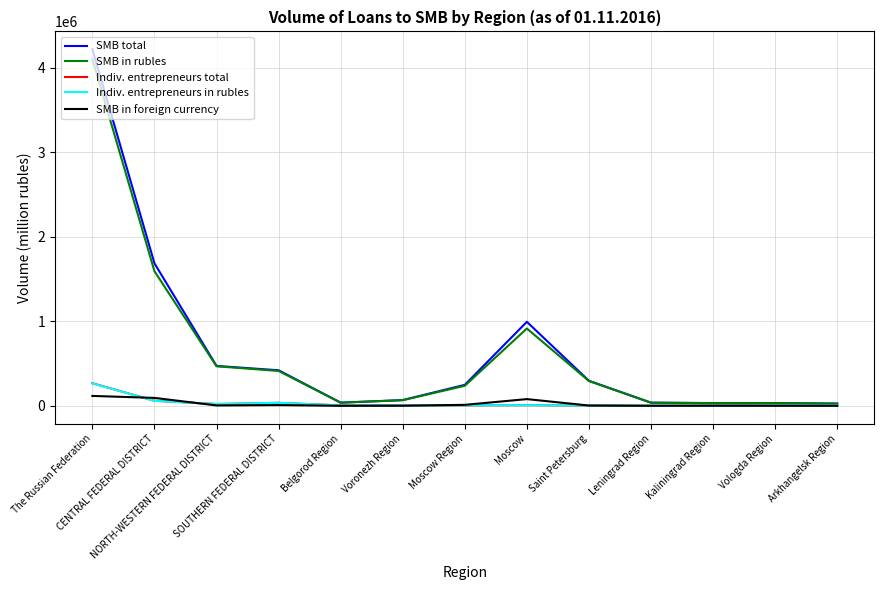

At how many categories does at least one series exceed 2390314?

1